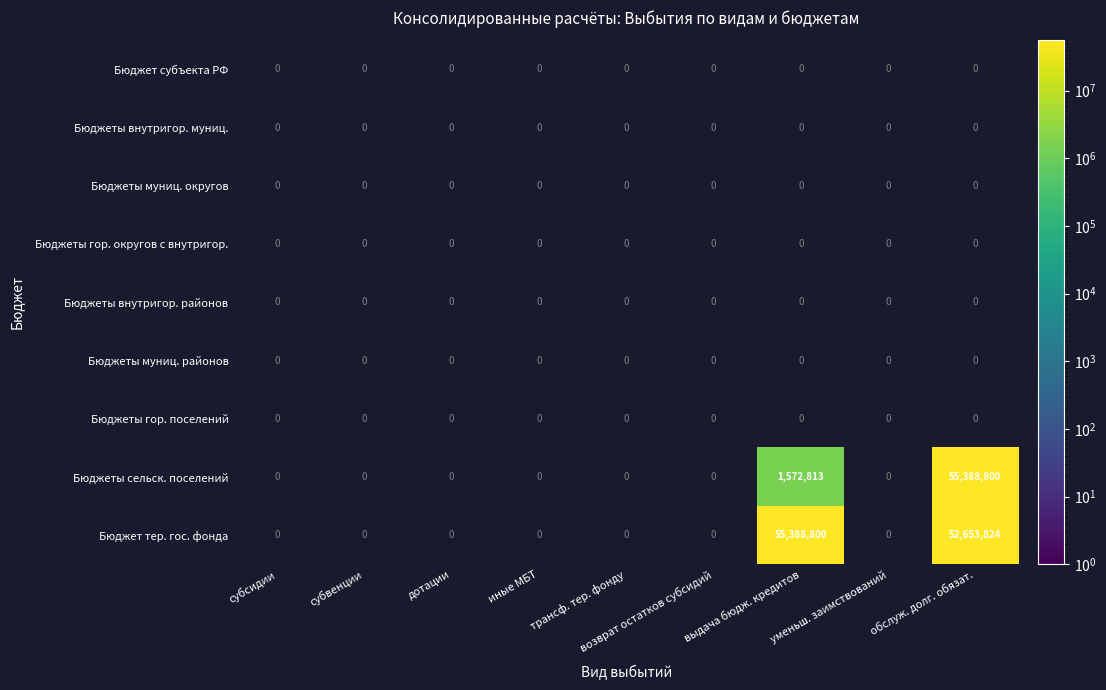

At трансф. тер. фонду, list the series in order from smallest to largest.

Бюджет субъекта РФ, Бюджеты внутригор. муниц., Бюджеты муниц. округов, Бюджеты гор. округов с внутригор., Бюджеты внутригор. районов, Бюджеты муниц. районов, Бюджеты гор. поселений, Бюджеты сельск. поселений, Бюджет тер. гос. фонда